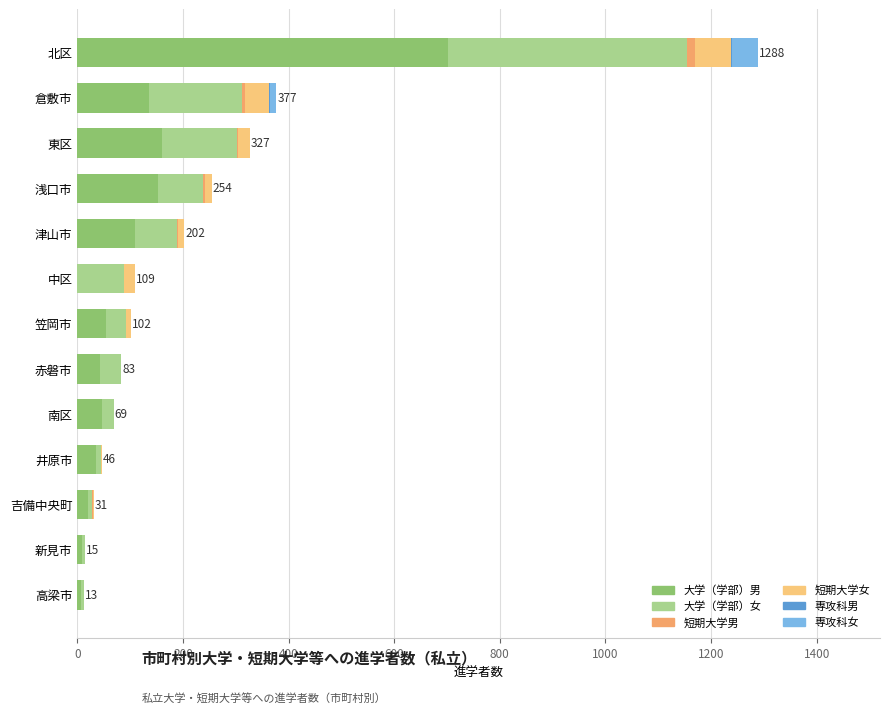

Count the number of categories in the chart.

13